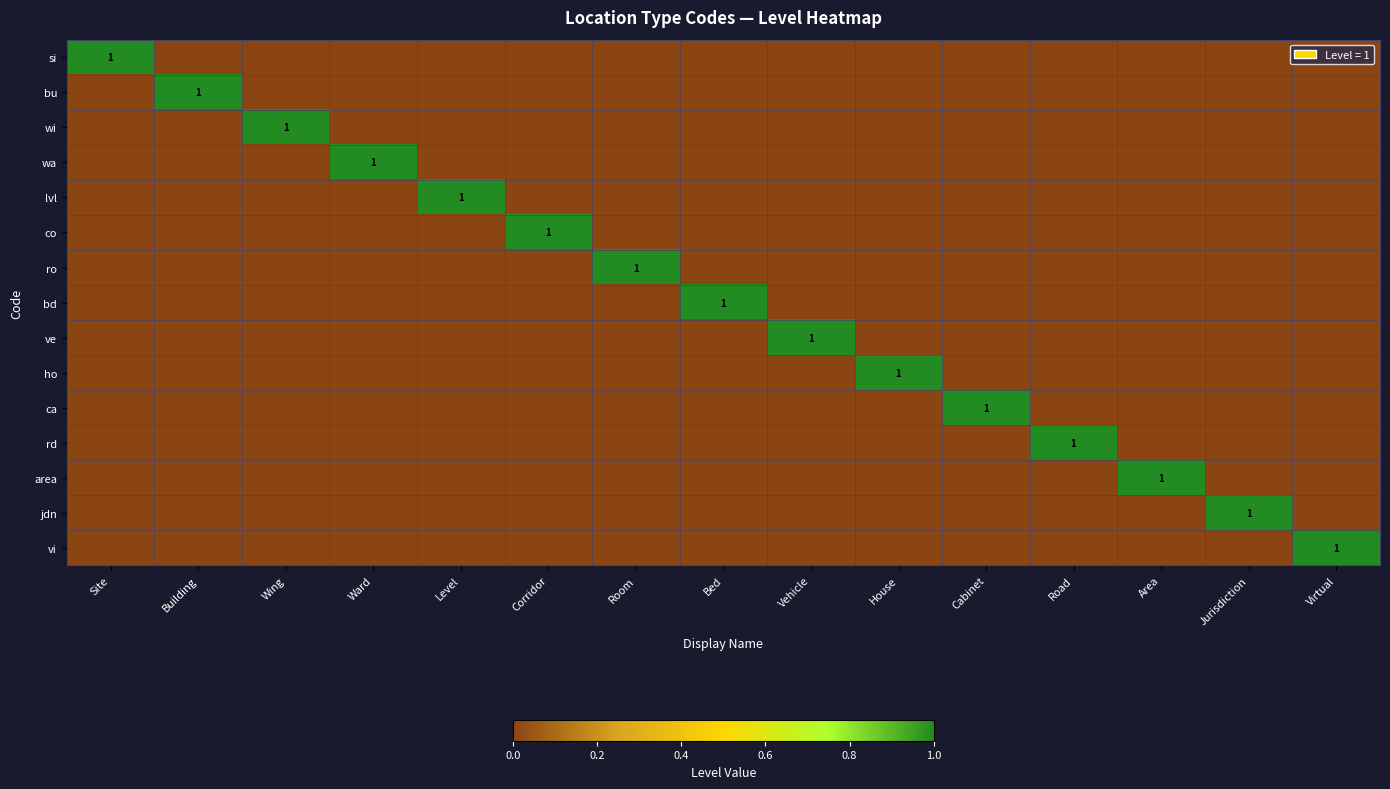

What is the sum of all ro values?

1